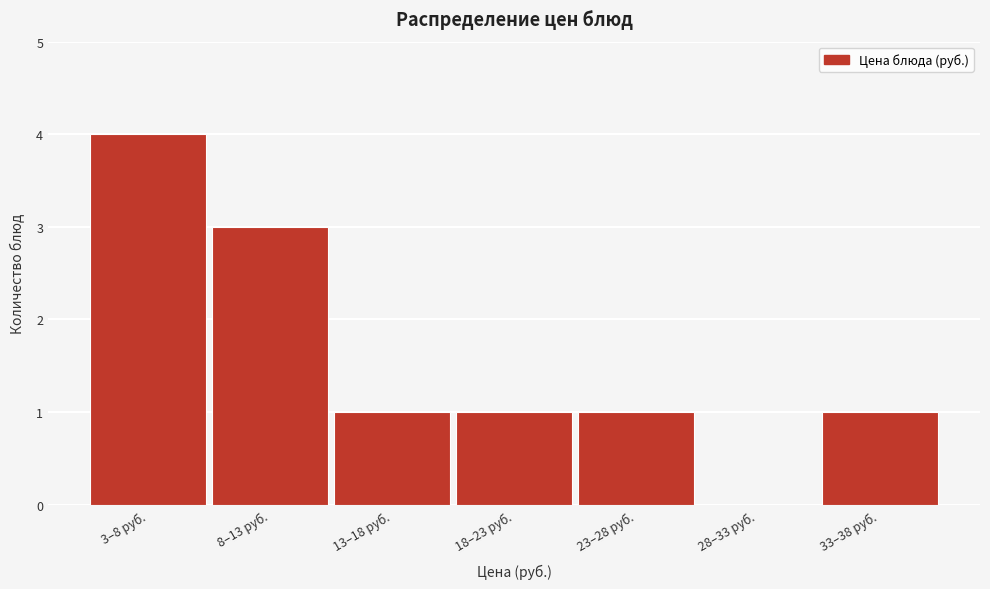

Reading left to right, what are all the values shown in this chart?

3–8 руб.=4	8–13 руб.=3	13–18 руб.=1	18–23 руб.=1	23–28 руб.=1	28–33 руб.=0	33–38 руб.=1